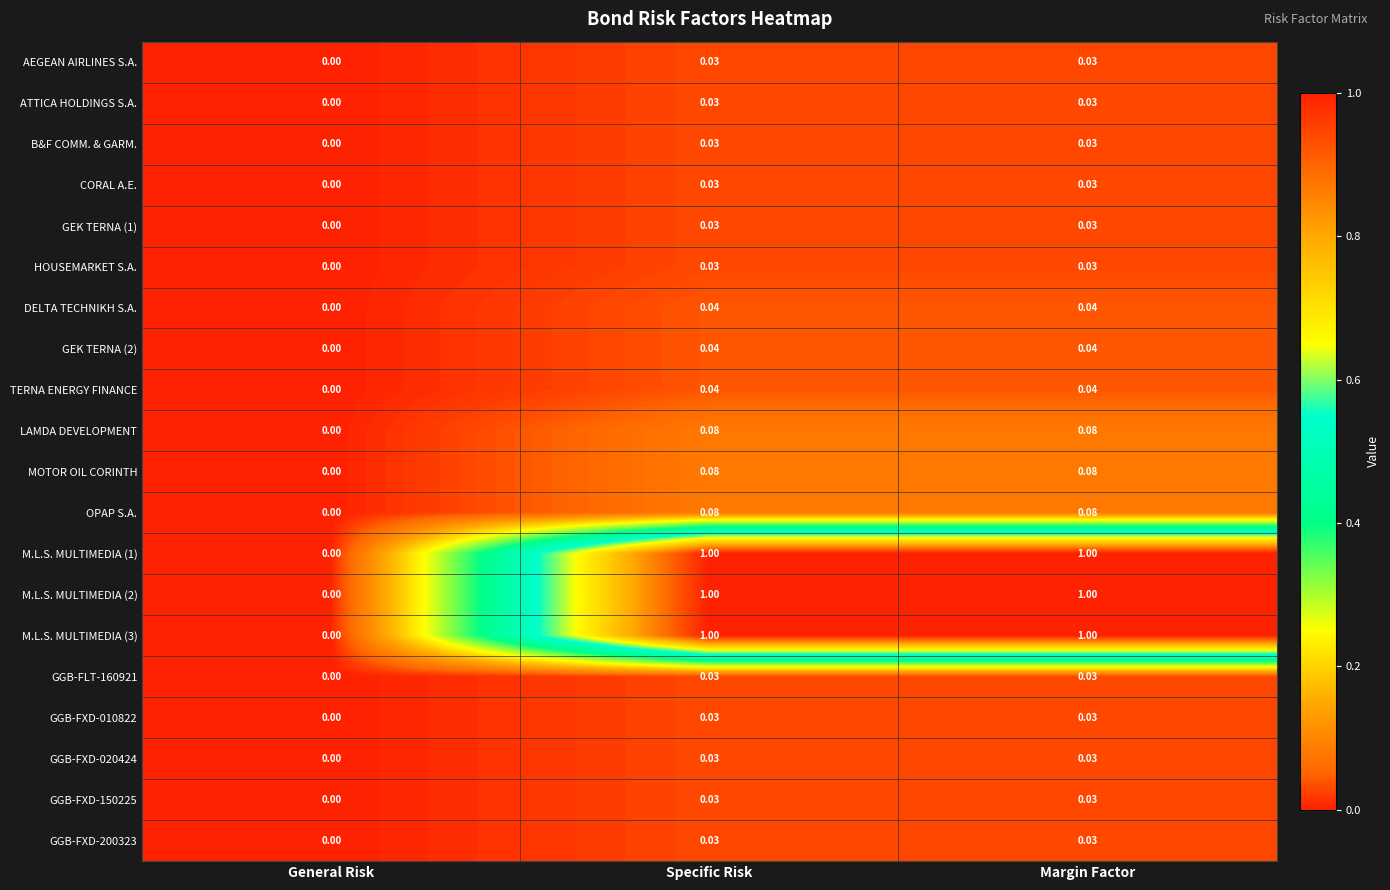

How many values in HOUSEMARKET S.A. are above zero?

2